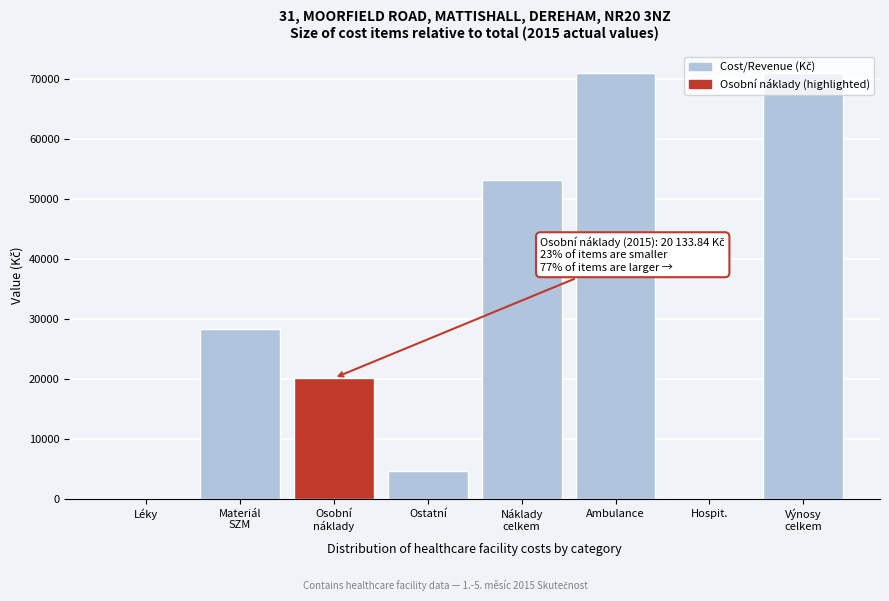

What is the greatest value displayed?

70956.5